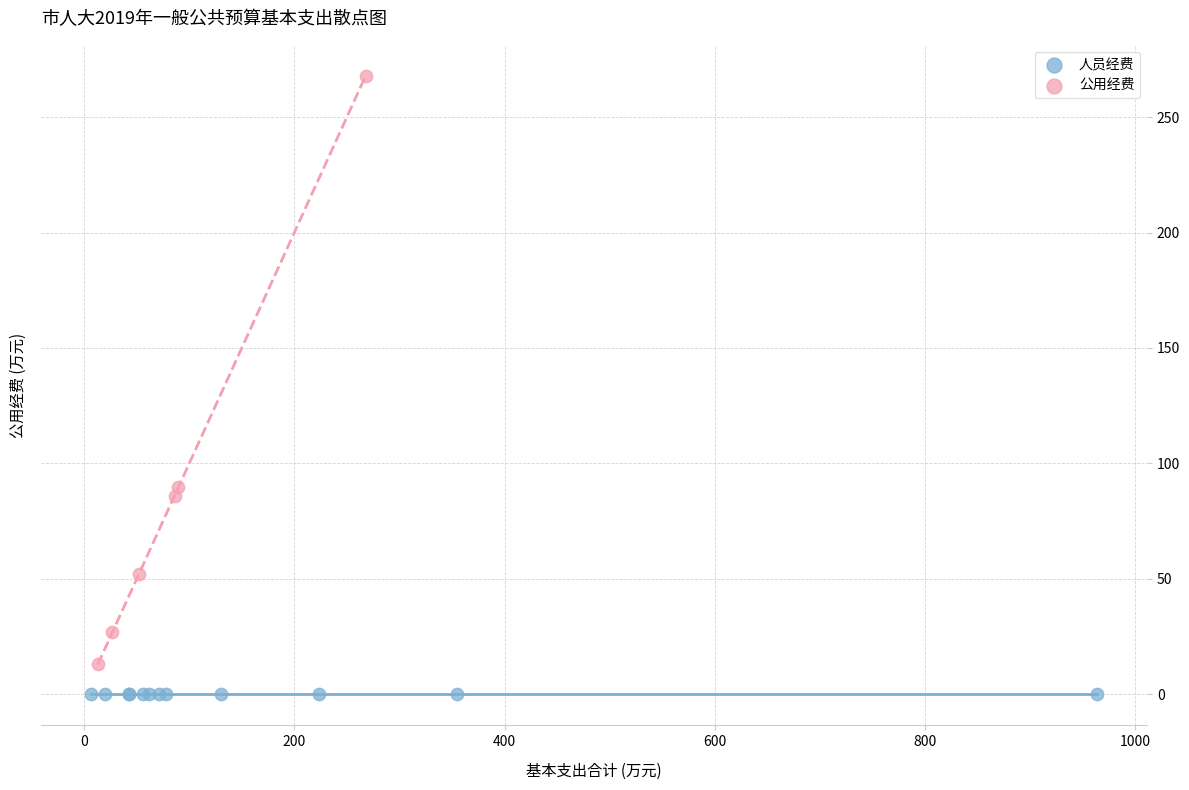

Which series reaches the minimum Y coordinate?

人员经费